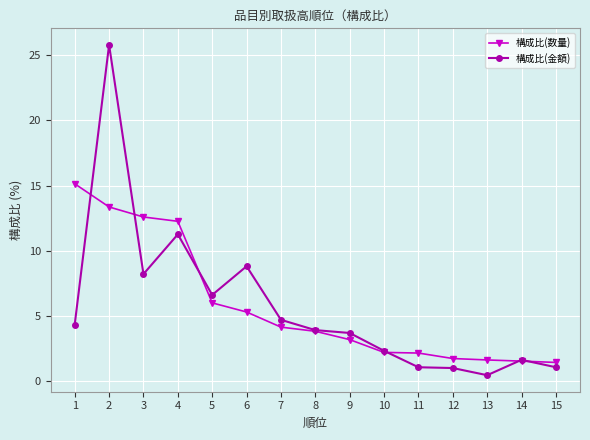

Which series ends up on top after the final intersection of 構成比(金額) and 構成比(数量)?

構成比(数量)